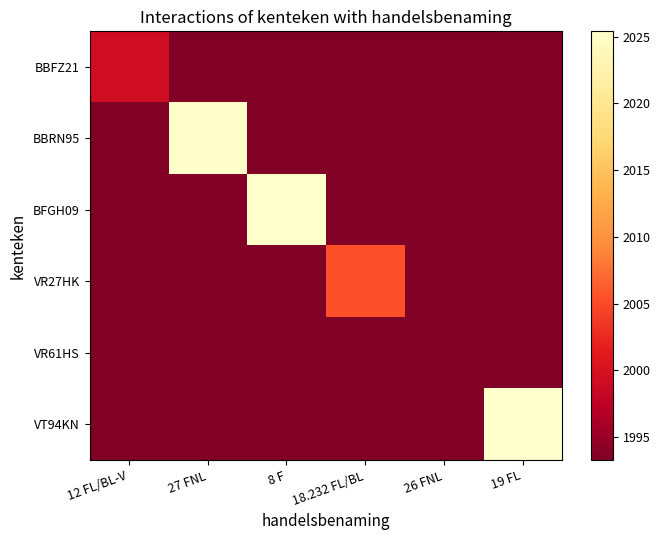

Reading left to right, transcribe all the data shown in this chart.

BBFZ21: 12 FL/BL-V=1999.2	27 FNL=1993.3	8 F=1993.3	18.232 FL/BL=1993.3	26 FNL=1993.3	19 FL=1993.3
BBRN95: 12 FL/BL-V=1993.3	27 FNL=2025.1	8 F=1993.3	18.232 FL/BL=1993.3	26 FNL=1993.3	19 FL=1993.3
BFGH09: 12 FL/BL-V=1993.3	27 FNL=1993.3	8 F=2025.3	18.232 FL/BL=1993.3	26 FNL=1993.3	19 FL=1993.3
VR27HK: 12 FL/BL-V=1993.3	27 FNL=1993.3	8 F=1993.3	18.232 FL/BL=2005.5	26 FNL=1993.3	19 FL=1993.3
VR61HS: 12 FL/BL-V=1993.3	27 FNL=1993.3	8 F=1993.3	18.232 FL/BL=1993.3	26 FNL=1993.3	19 FL=1993.3
VT94KN: 12 FL/BL-V=1993.3	27 FNL=1993.3	8 F=1993.3	18.232 FL/BL=1993.3	26 FNL=1993.3	19 FL=2025.4